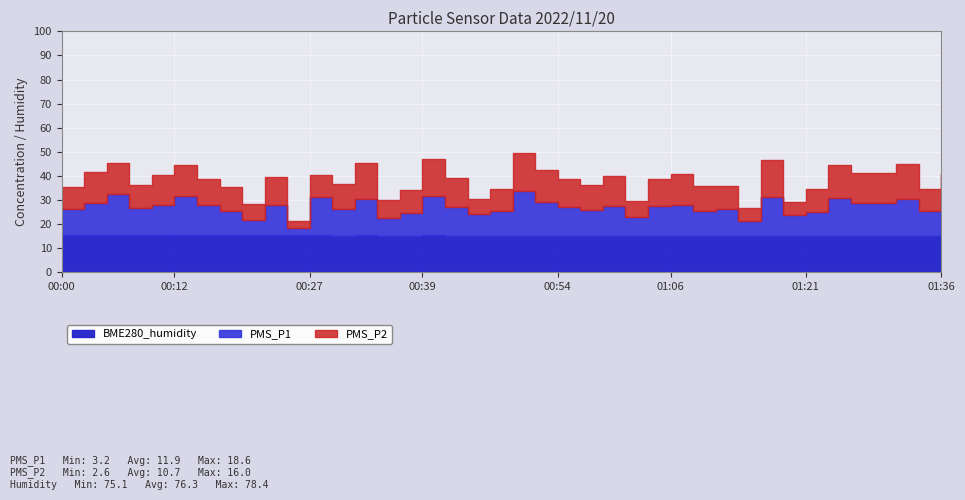

What is the sum of all BME280_humidity values?

3051.4